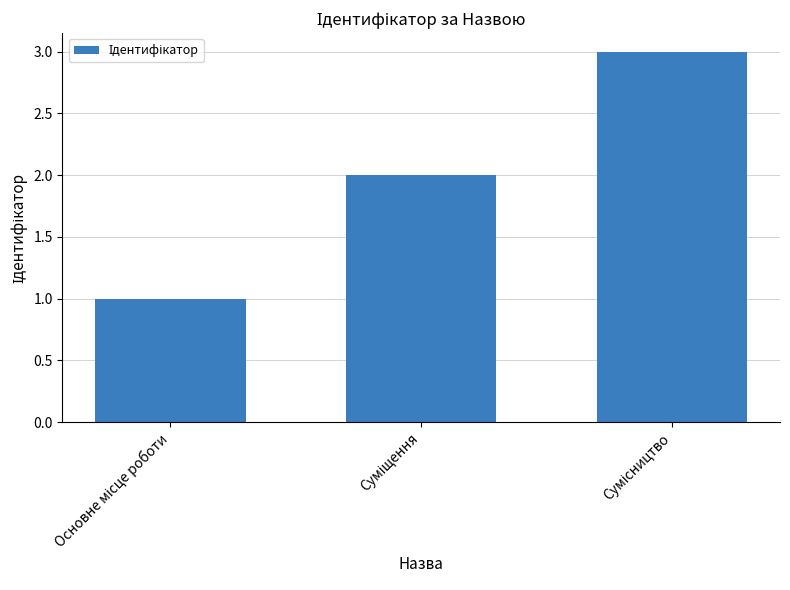

What is the maximum value shown in the chart?

3